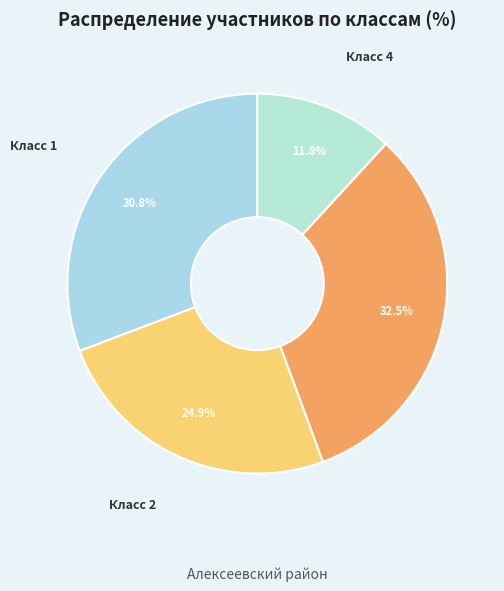

How many slices are in this pie chart?

4